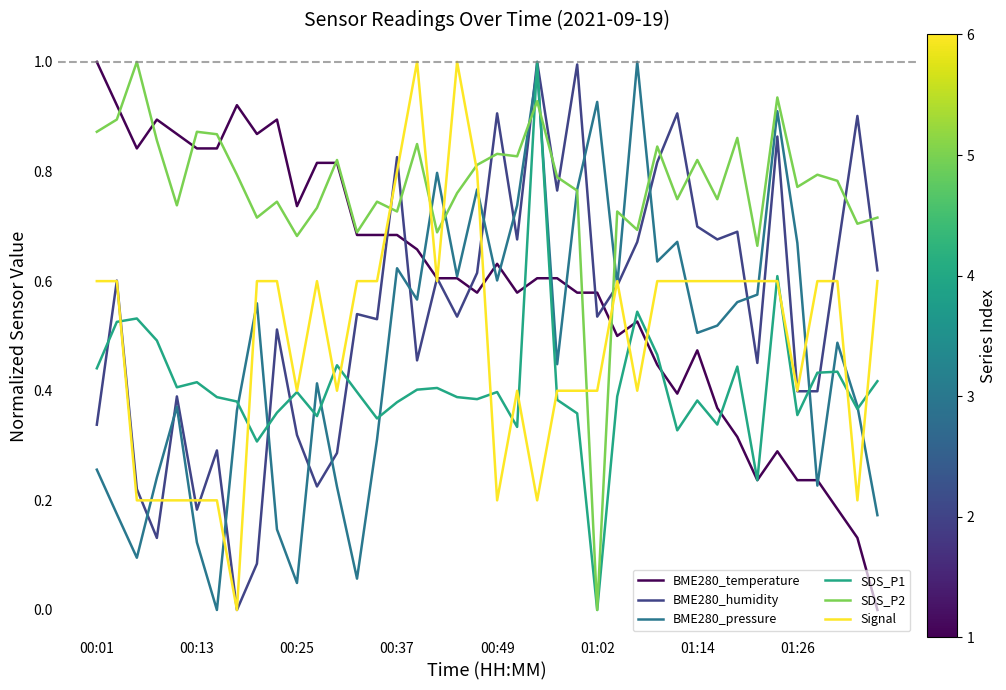

Which series has the largest total across all categories?

SDS_P2